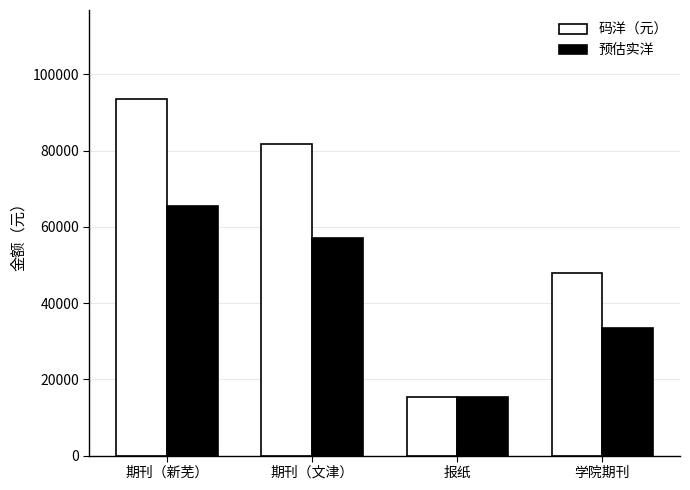

At which label does 码洋（元） first exceed 81727?

期刊（新芜）